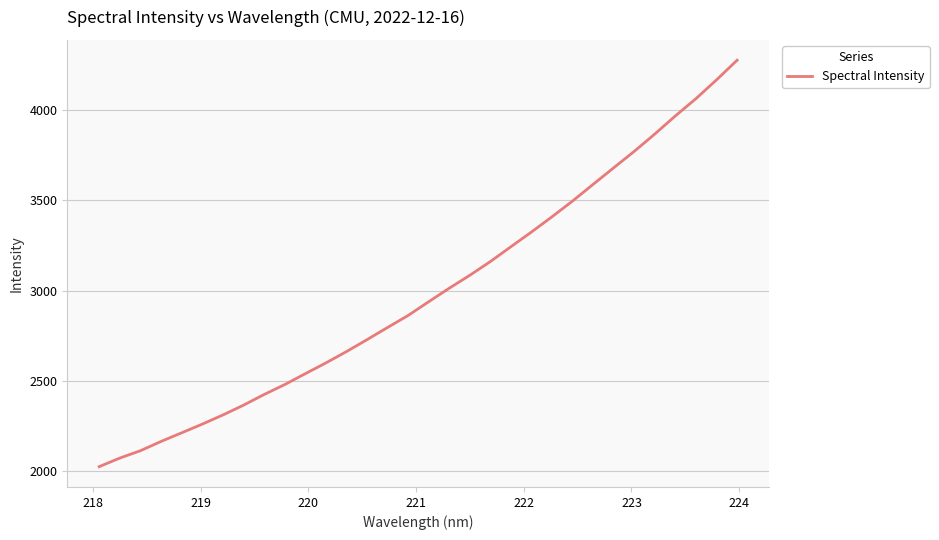

What is the smallest value displayed?

2026.2